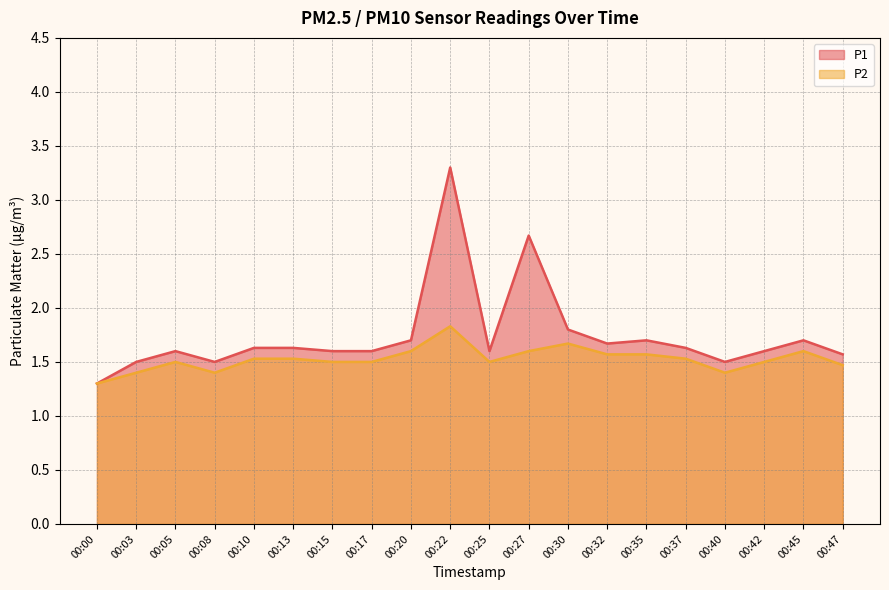

What is the sum of the P1 values at 00:15 and 00:25?

3.2